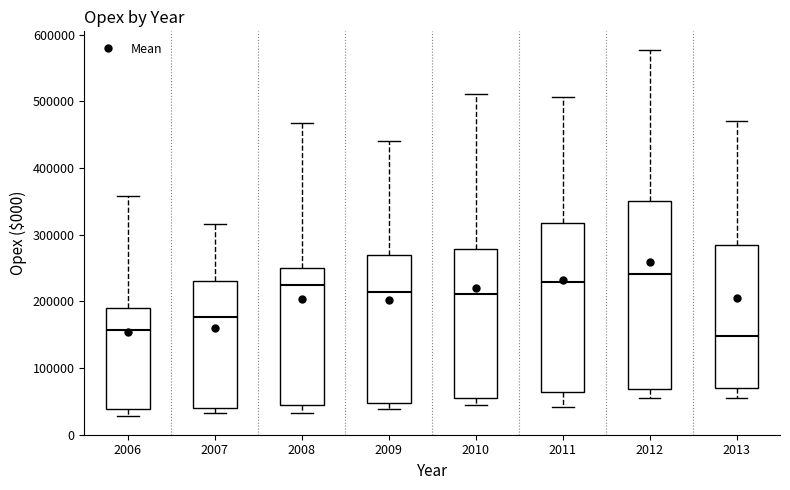

Where does the median line of the box at x = 2007 sit on the y-axis? The values are not printed on the chart, so give them approximately, as read against the axis.

180000